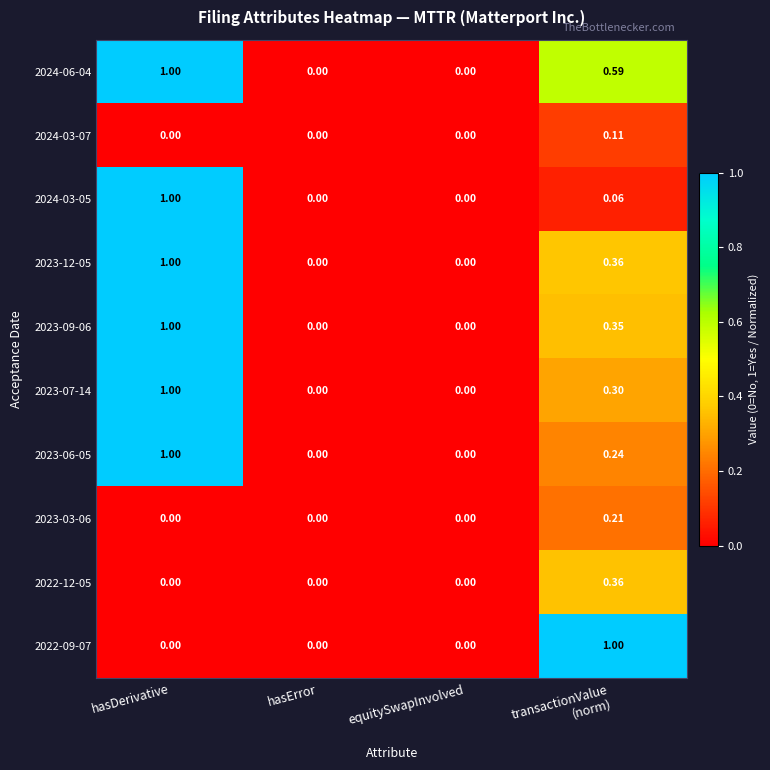

At which category is the sum across all series the highest?

hasDerivative